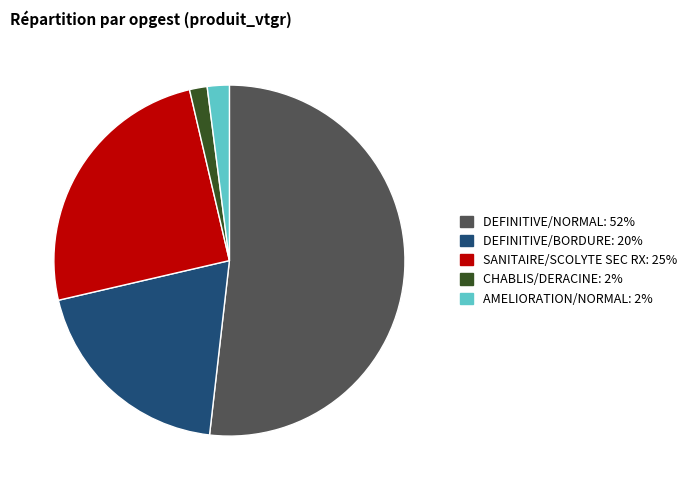

How many slices are in this pie chart?

5